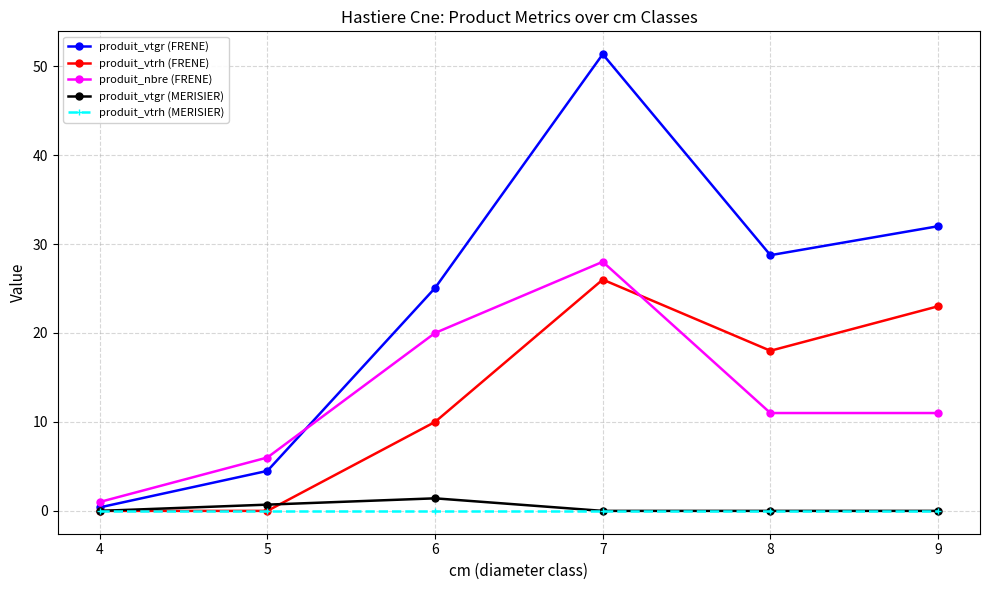

After their last crossing, which series has the higher values: produit_vtrh (FRENE) or produit_nbre (FRENE)?

produit_vtrh (FRENE)